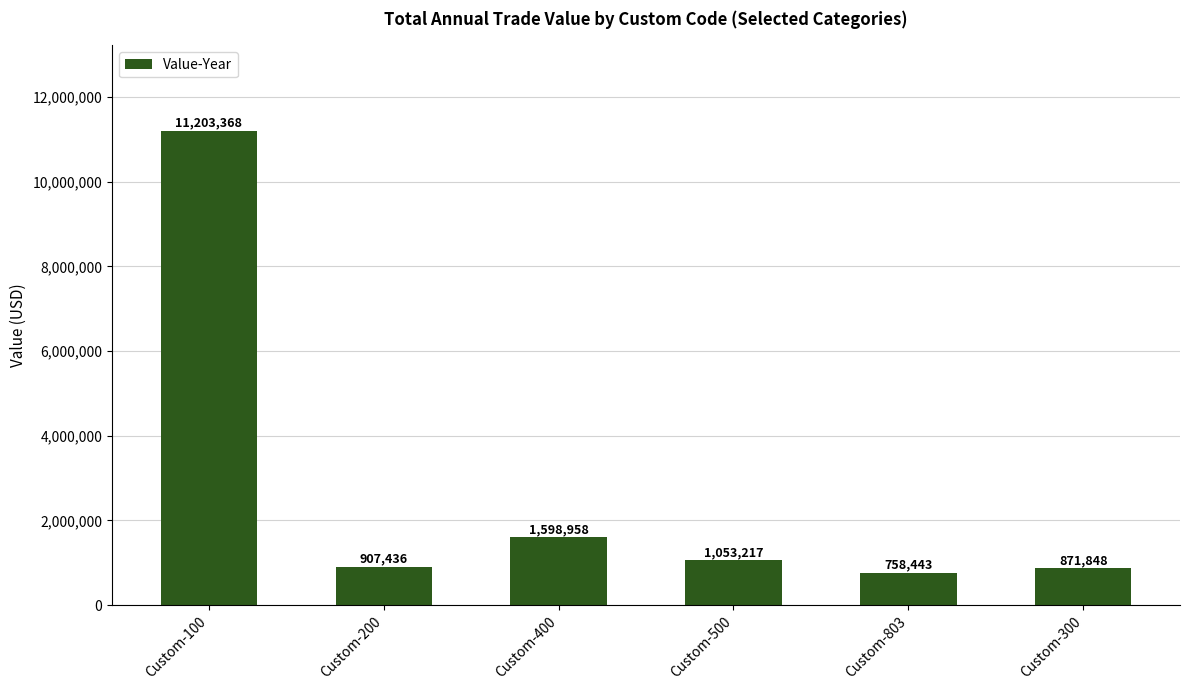

What is the label of the 6th bar from the right?

Custom-100